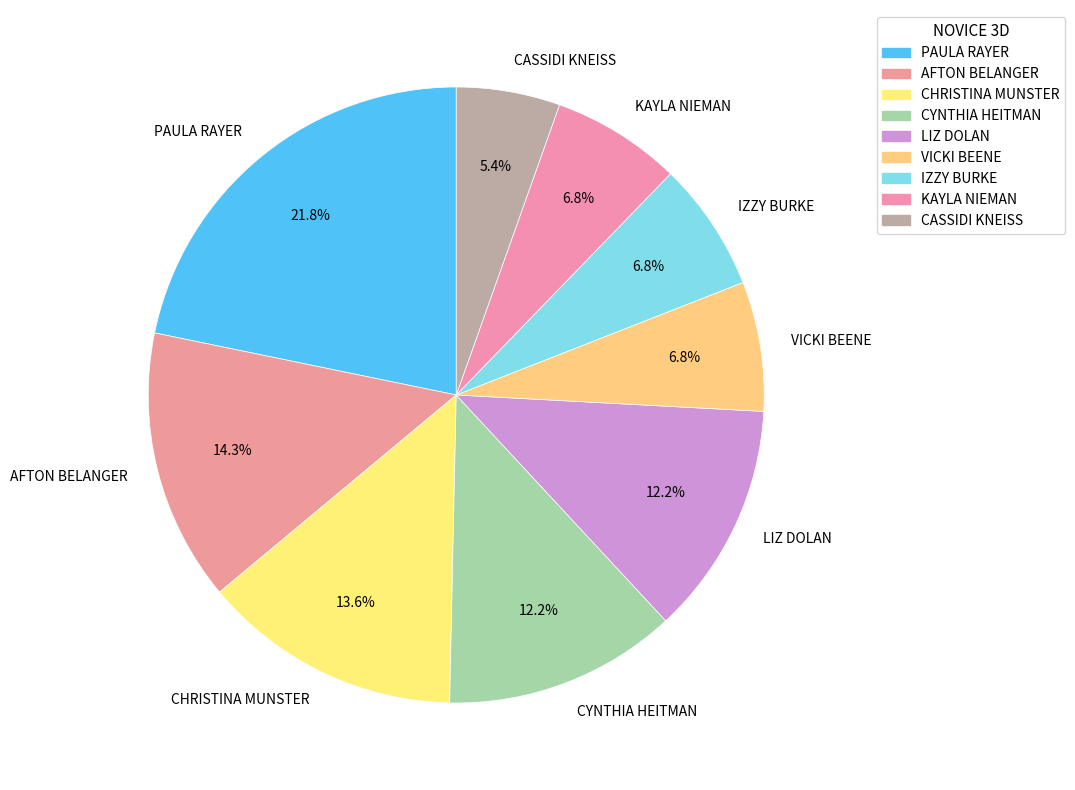

Combined, what portion of the pie is AFTON BELANGER and LIZ DOLAN?

26.5%